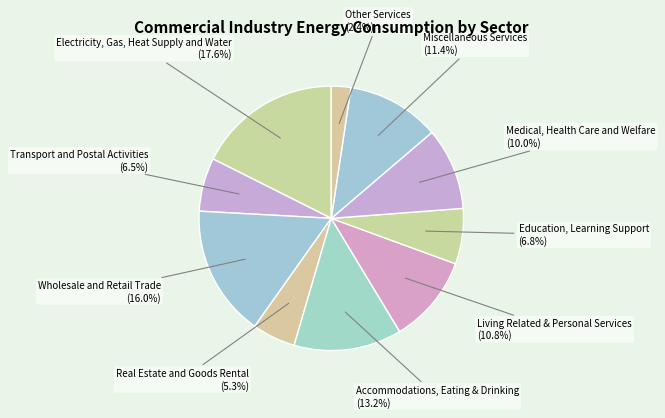

Count the number of slices in the pie.

10